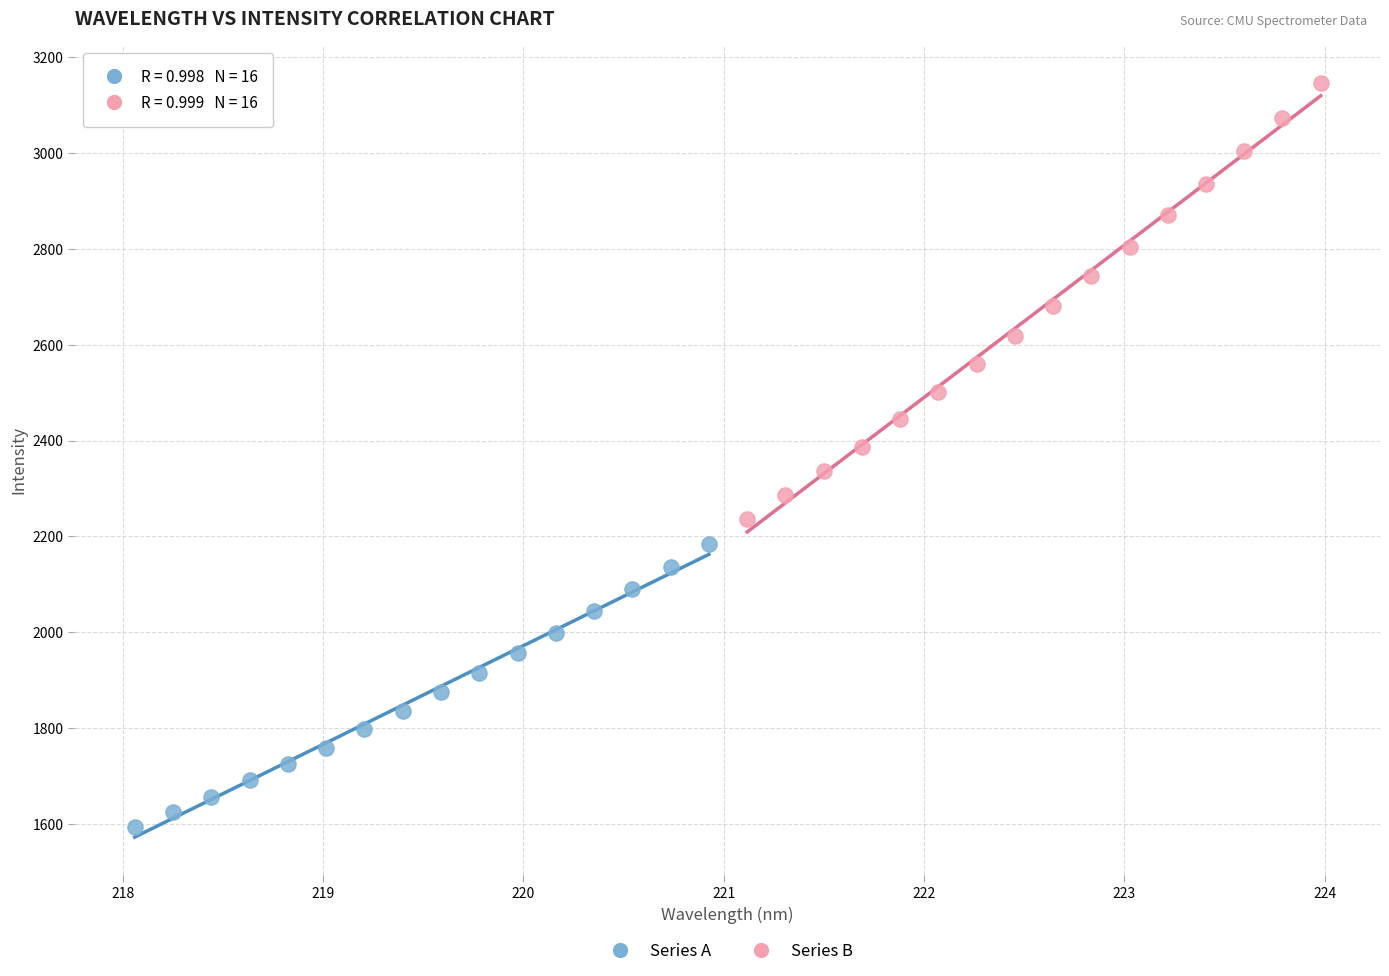

Which series has the largest Y range (max minus min)?

Series B